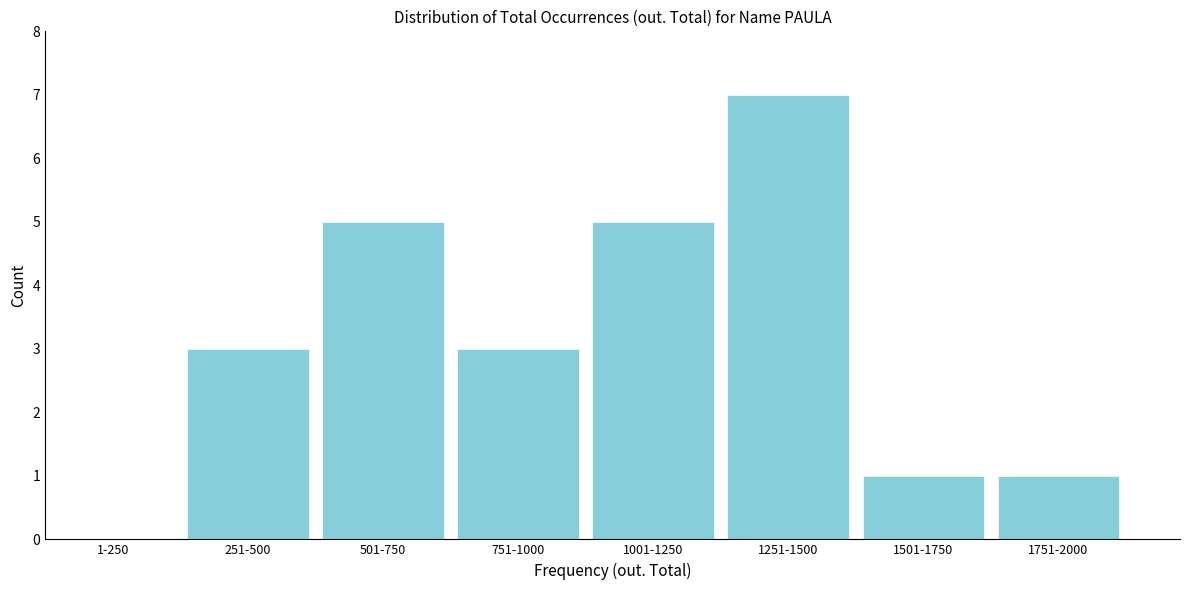

Reading left to right, extract all data points from this chart.

1-250=0	251-500=3	501-750=5	751-1000=3	1001-1250=5	1251-1500=7	1501-1750=1	1751-2000=1